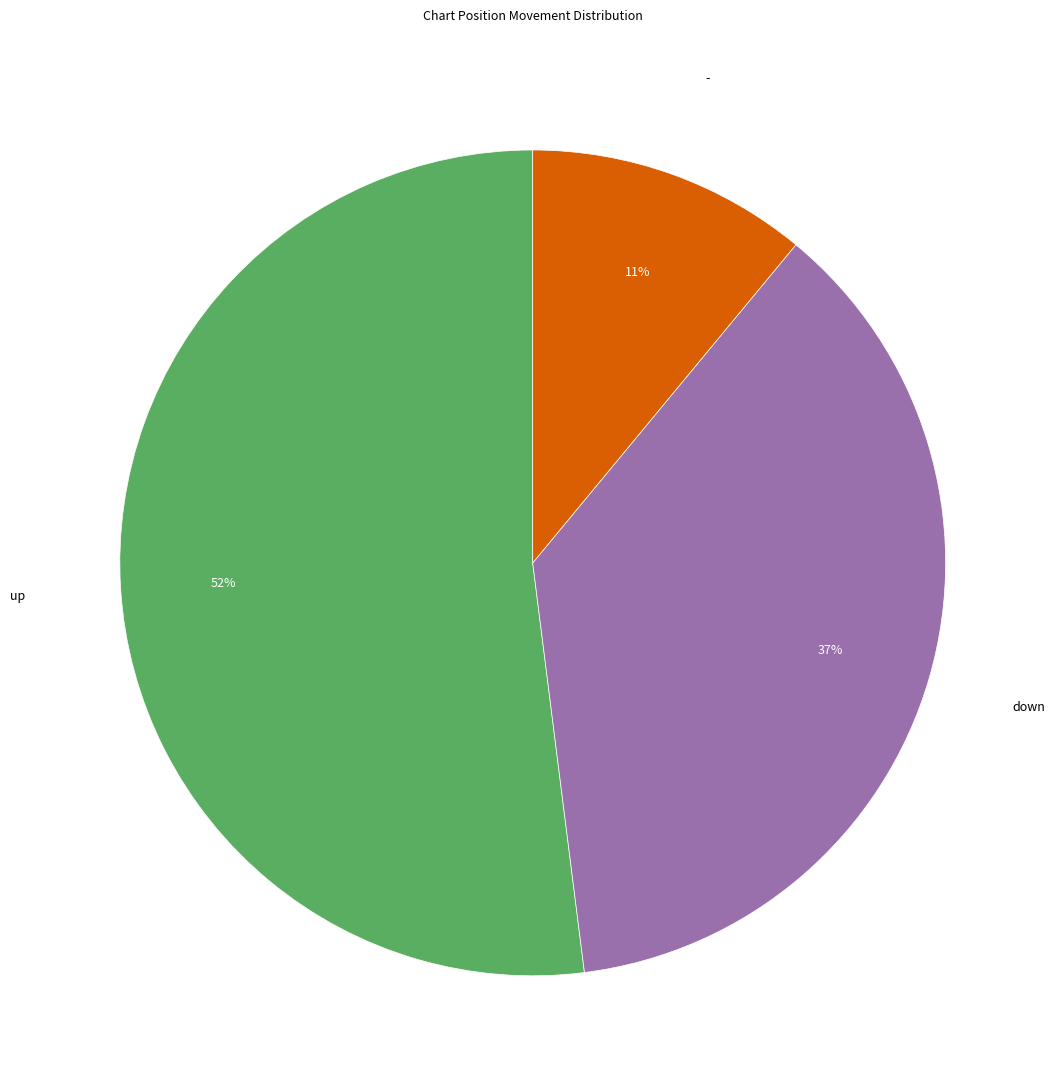

What percentage is the - slice, to the nearest percent?

11%